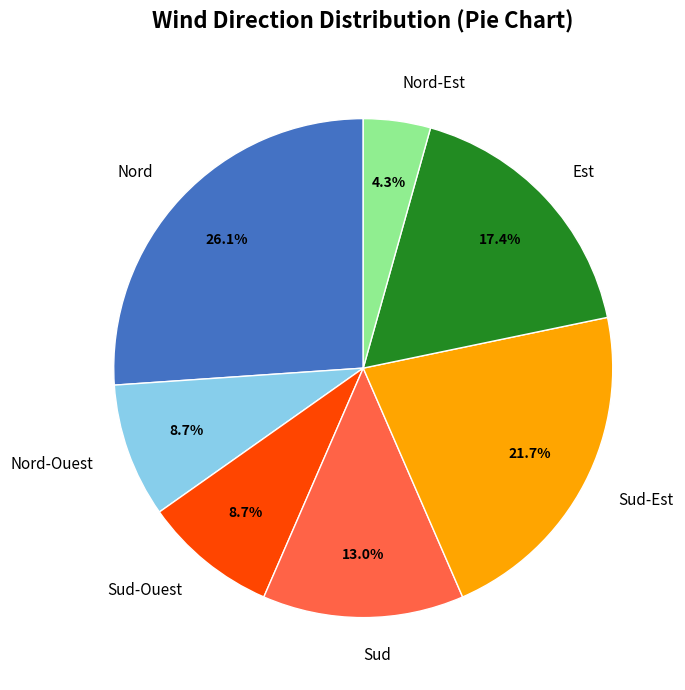

To the nearest percent, what percentage of the pie is Est?

17%